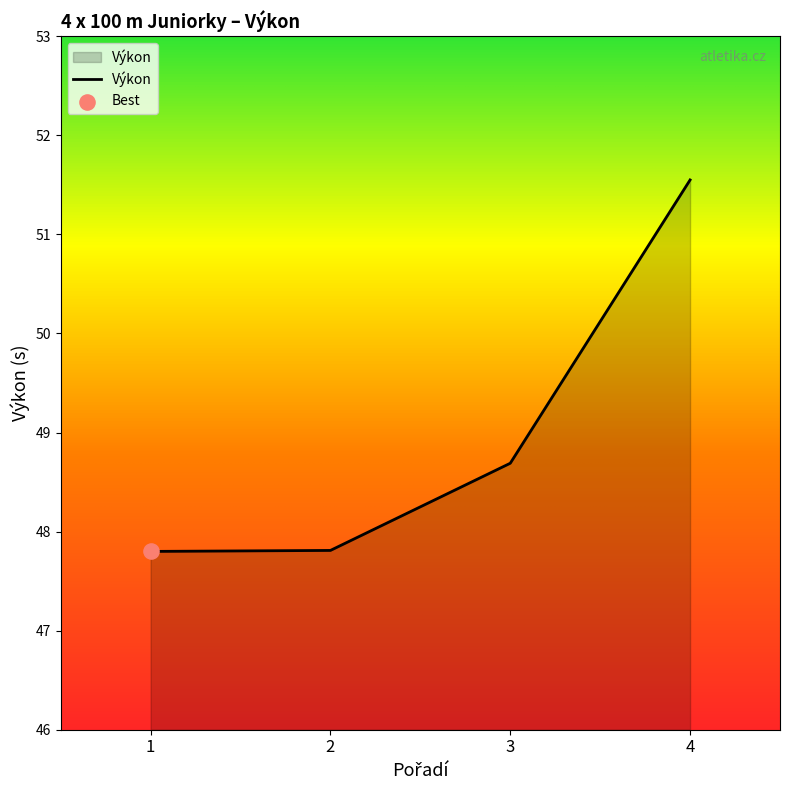

What is the change in value from 1 to 3?

+0.9